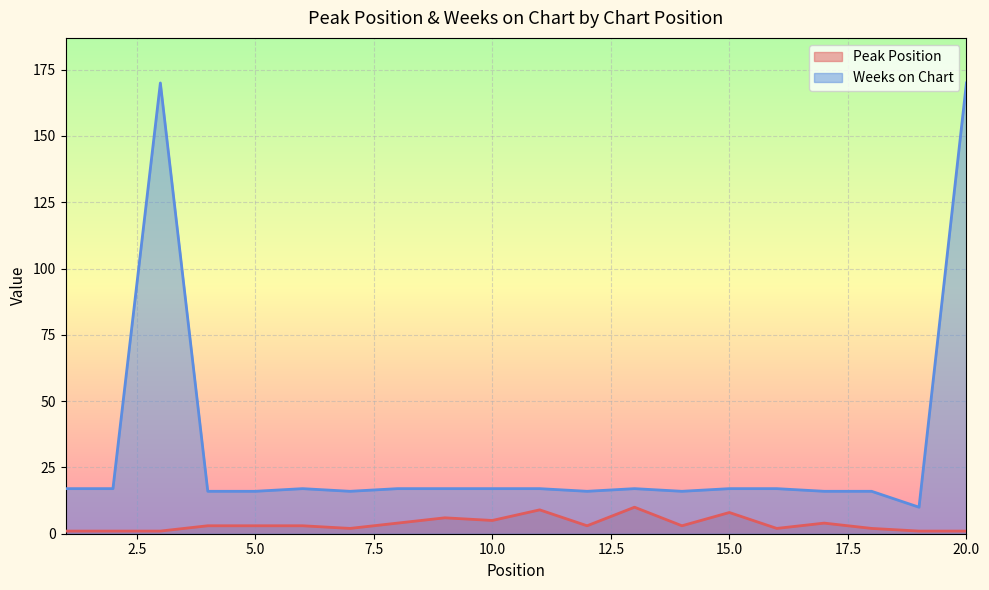

What is the value of the Weeks on Chart point at the 7th from the left?

16